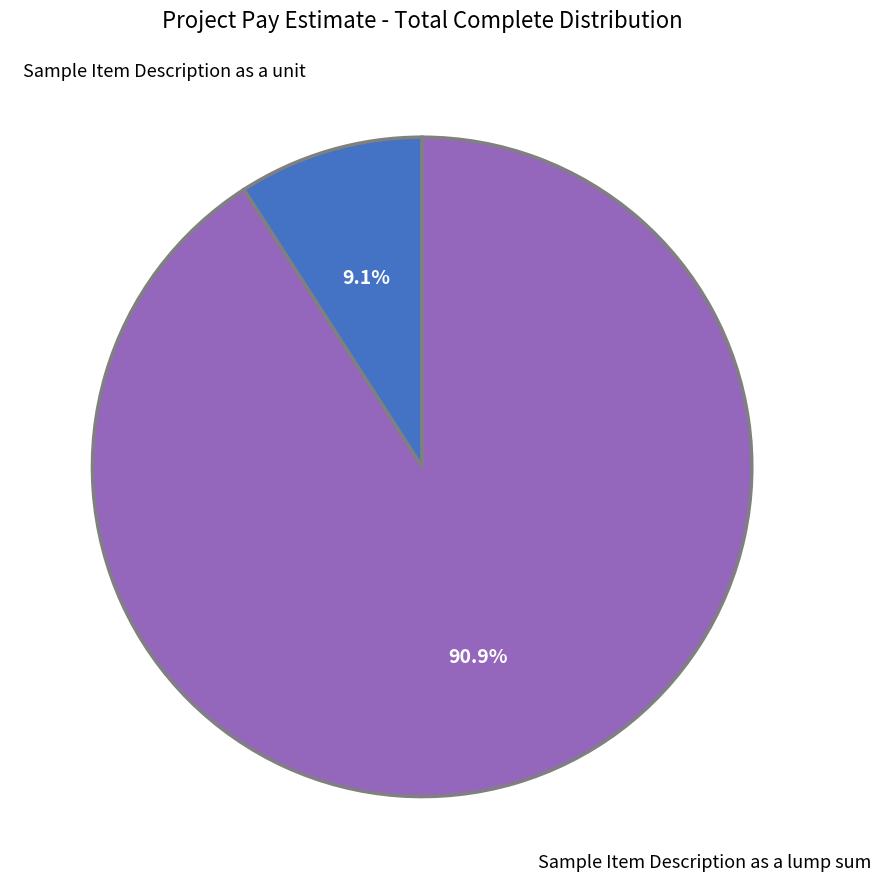

What percentage is the Sample Item Description as a lump sum slice, to the nearest percent?

91%